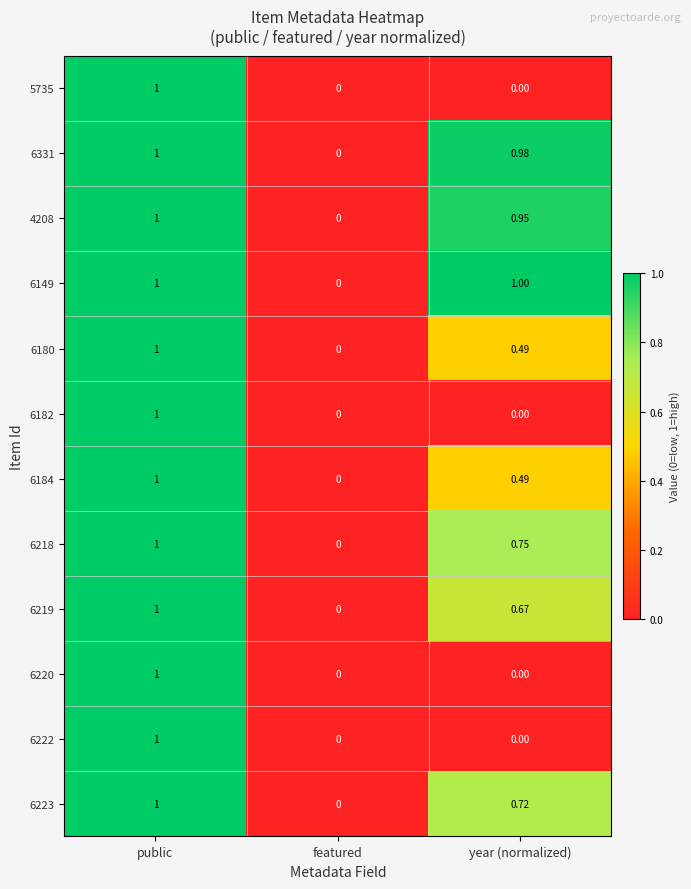

Where is 6219 nearest to the value 0?

featured